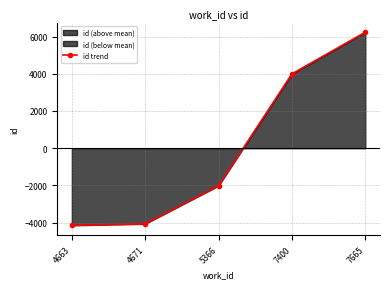

Between 4663 and 7400, which is larger?

7400